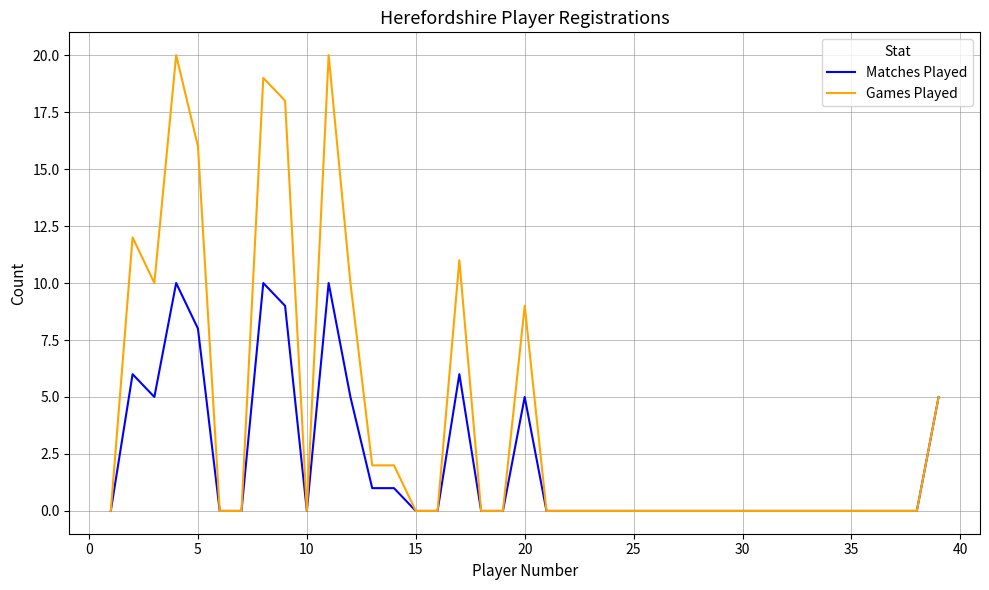

What is the average value of the Matches Played series?

2